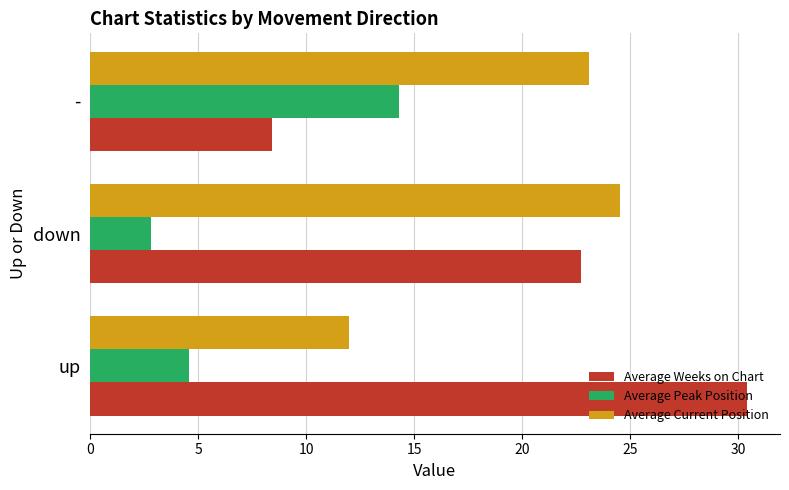

How many data points in Average Peak Position are less than 4?

1